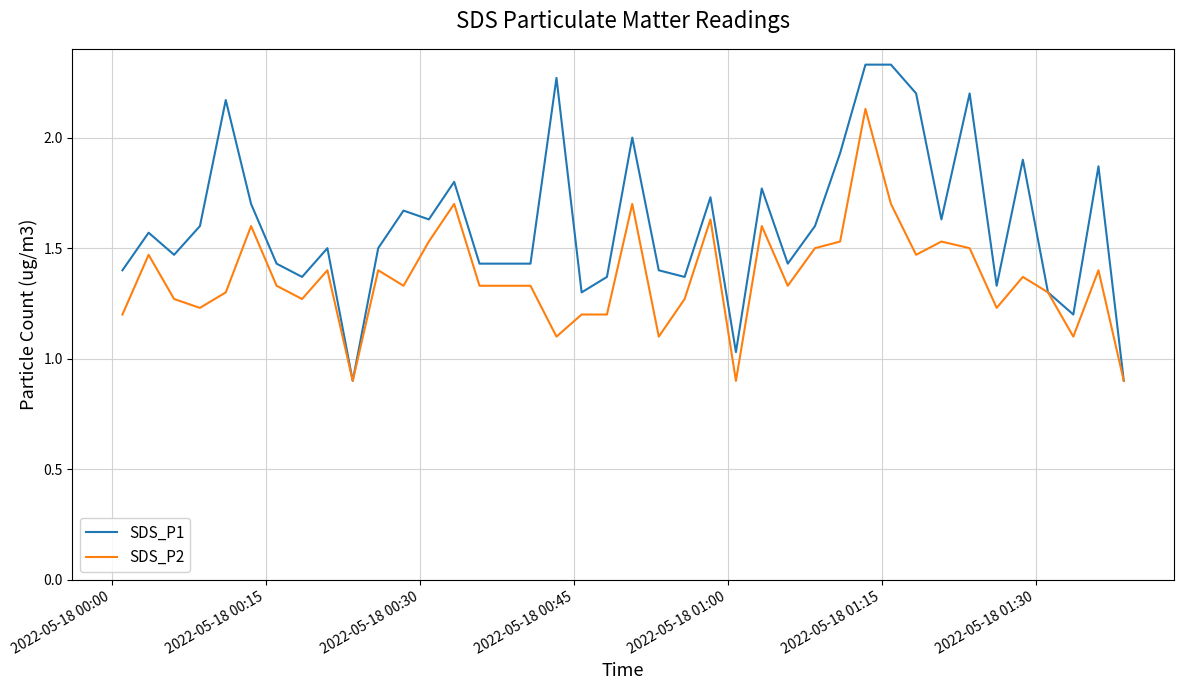

List the series in order of their overall mean, highest first.

SDS_P1, SDS_P2